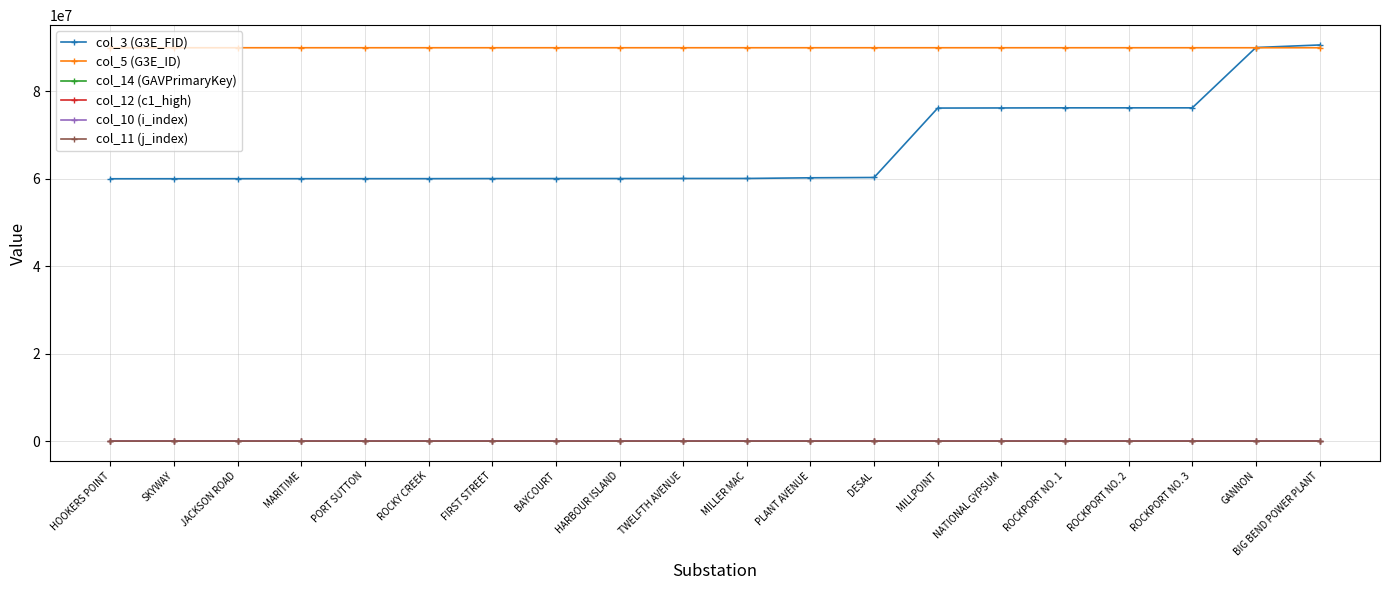

What is the label of the 4th point from the right?

ROCKPORT NO. 2